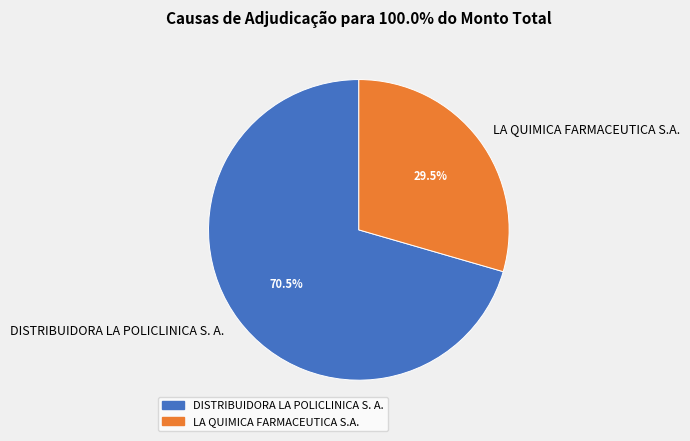

The LA QUIMICA FARMACEUTICA S.A. slice represents 39% of the pie. True or false?

False